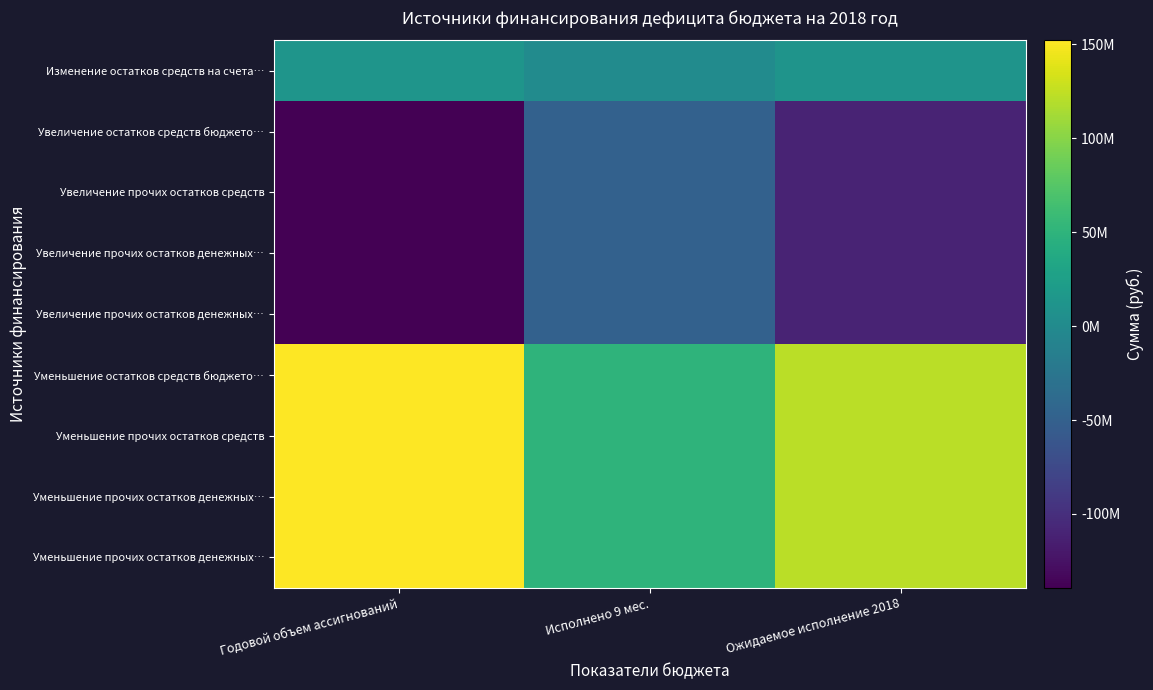

At how many categories does at least one series exceed -46006922?

3